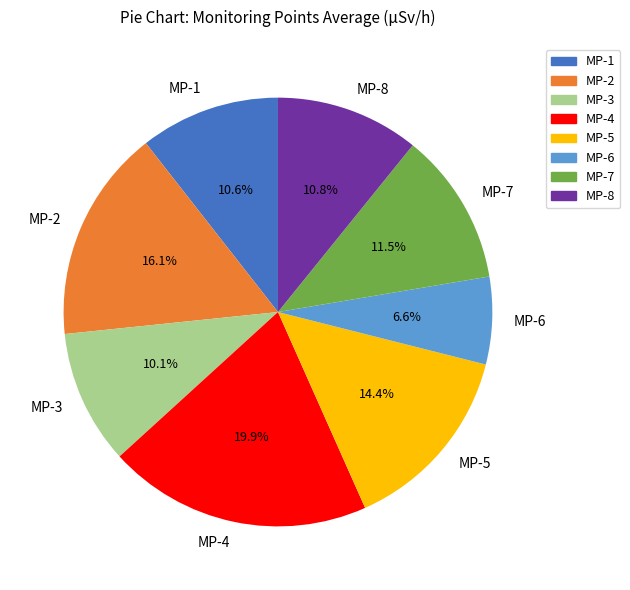

Which category has the smallest portion of the pie?

MP-6